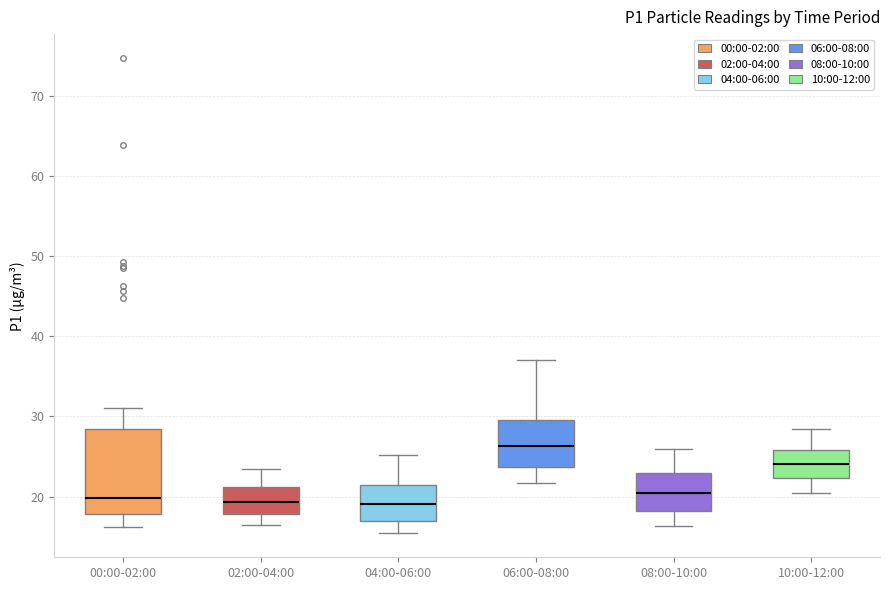

Reading left to right, read every box against the y-axis: the position of its median line, the range the box covers, and the ends of its whiskers. The values are not printed on the chart, so give them approximately, as read against the axis.

00:00-02:00: median 20, box 18 to 28, whiskers 16 to 31
02:00-04:00: median 19, box 18 to 21, whiskers 17 to 23
04:00-06:00: median 19, box 17 to 21, whiskers 15 to 25
06:00-08:00: median 26, box 24 to 30, whiskers 22 to 37
08:00-10:00: median 21, box 18 to 23, whiskers 16 to 26
10:00-12:00: median 24, box 22 to 26, whiskers 21 to 28